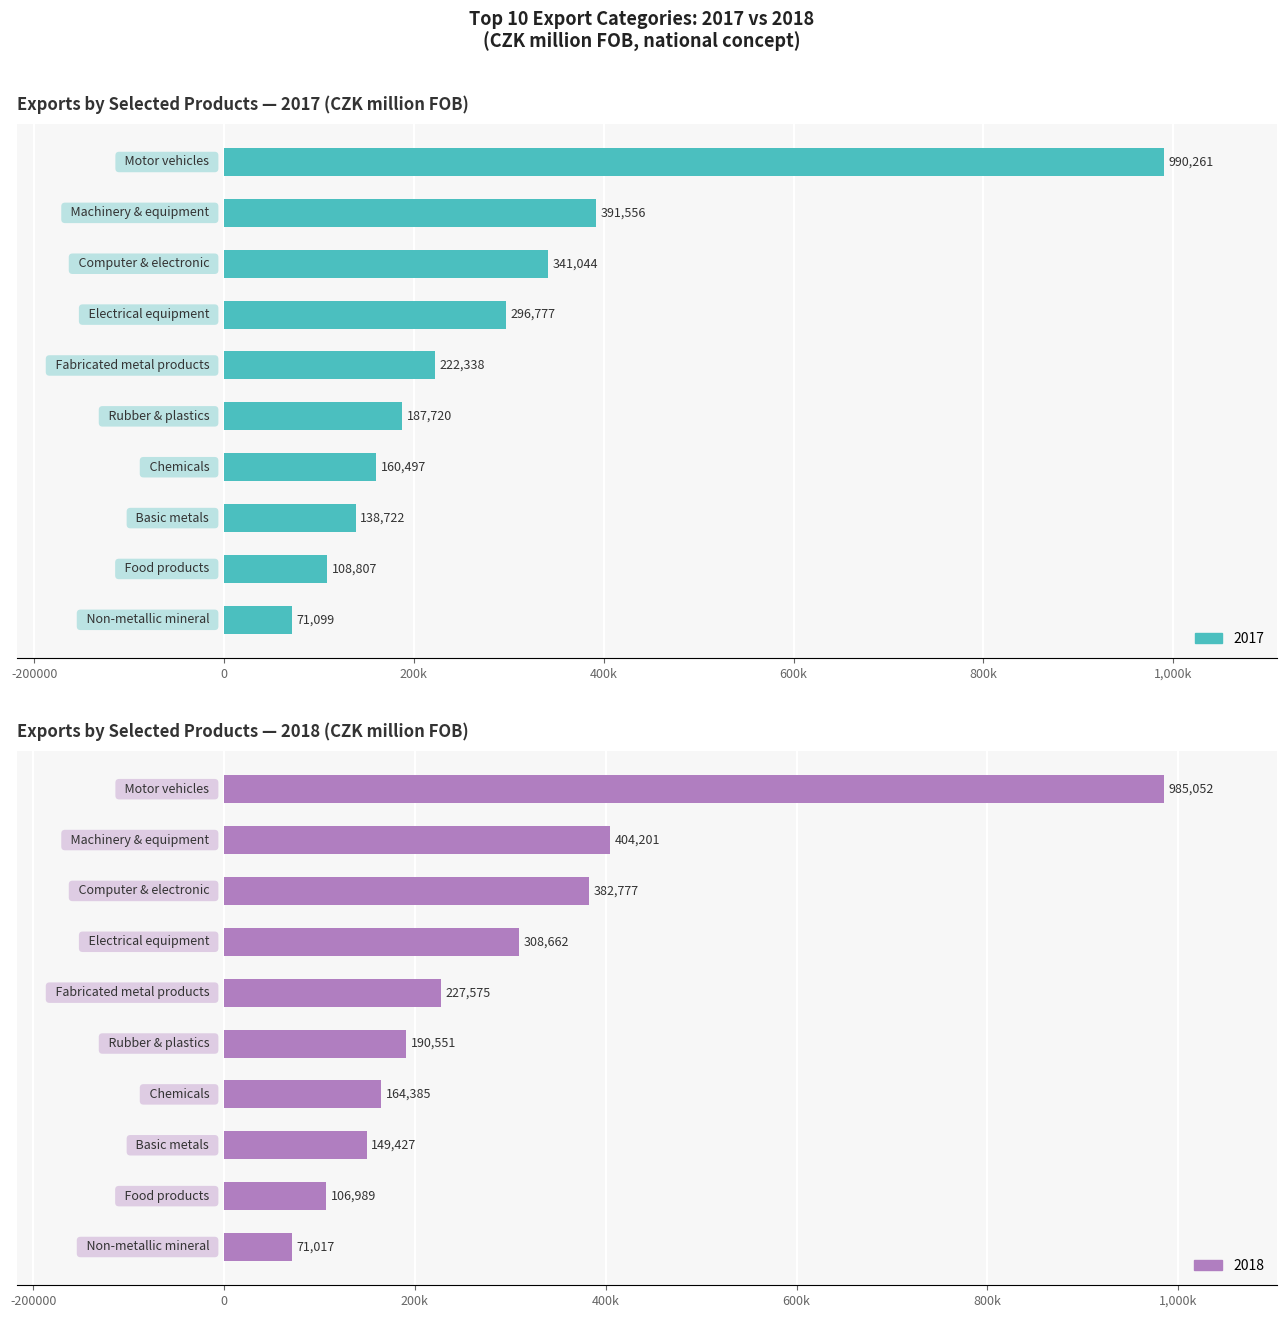

Which series has the largest range (max minus min)?

2017